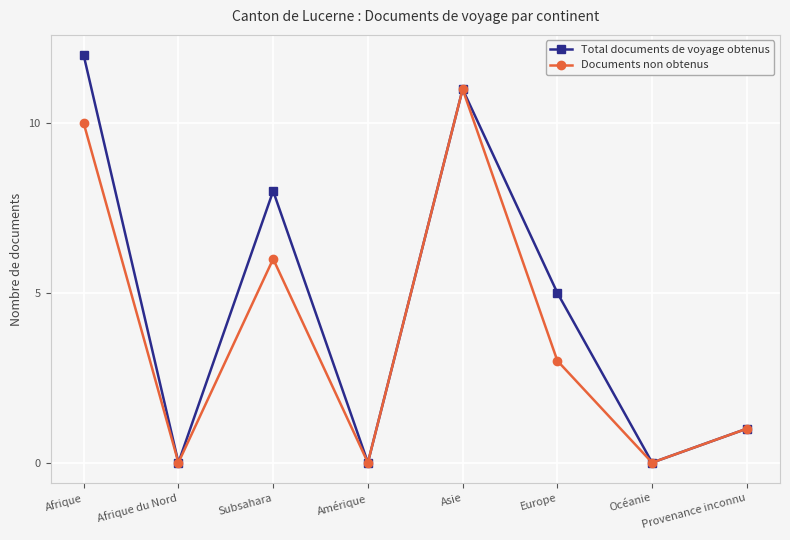

Is it true that Total documents de voyage obtenus equals 8 at Subsahara?

True